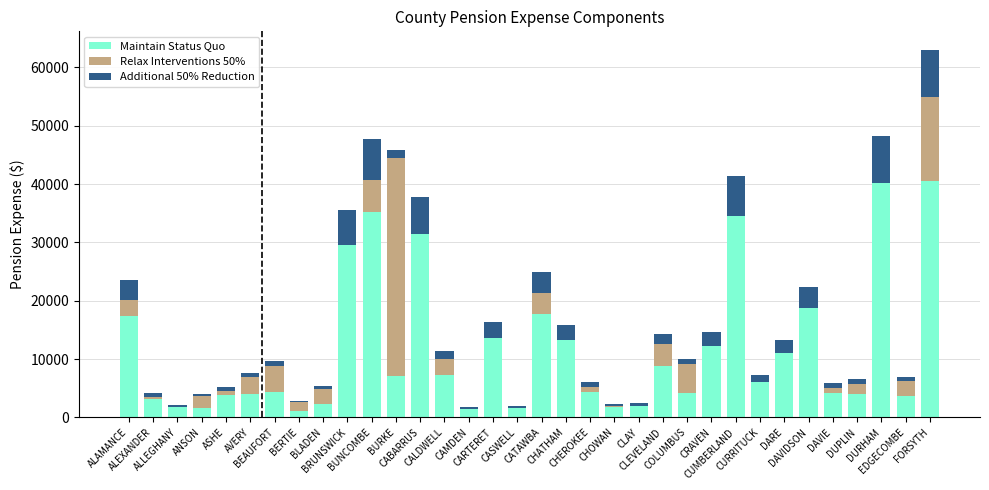

What is the sum of all Maintain Status Quo values?

393801